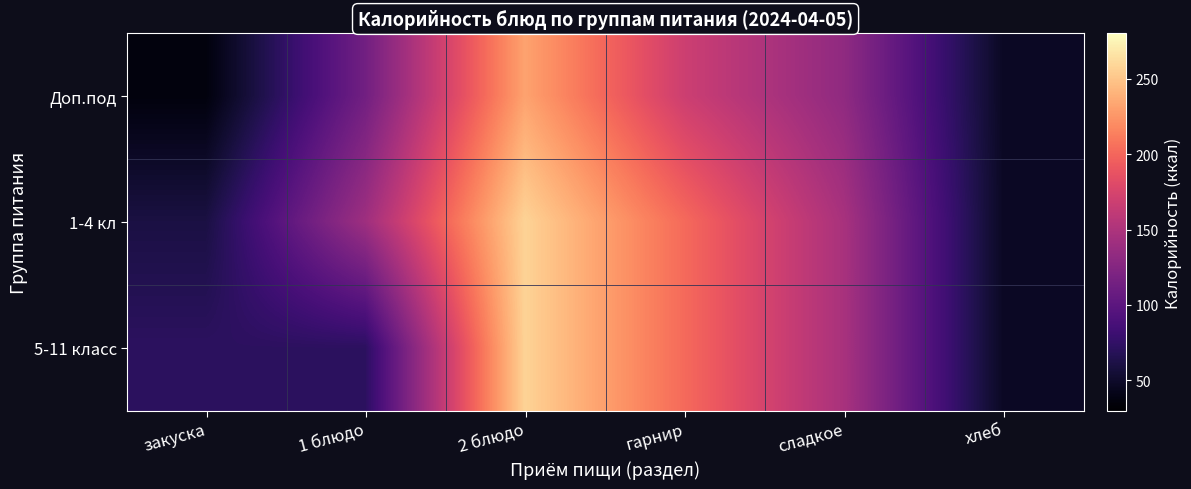

Reading right to left, transcribe all the data shown in this chart.

Доп.под: хлеб=46.8	сладкое=132.1	гарнир=168.4	2 блюдо=231.7	1 блюдо=113.8	закуска=36.2
1-4 кл: хлеб=46.8	сладкое=146.8	гарнир=202.1	2 блюдо=257.4	1 блюдо=141.2	закуска=60.4
5-11 класс: хлеб=46.8	сладкое=146.8	гарнир=202.1	2 блюдо=257.4	1 блюдо=71.8	закуска=71.8